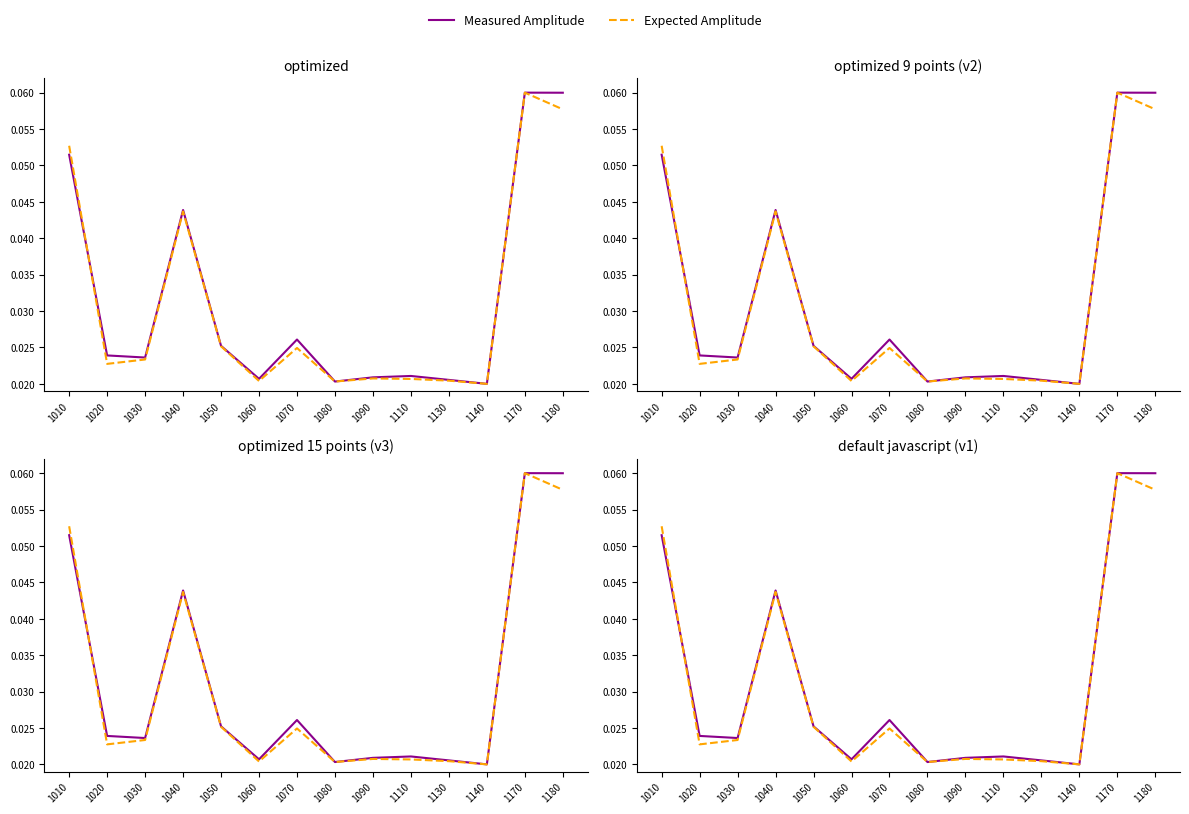

Rank the categories by Expected Amplitude value from lowest to highest.

1140, 1080, 1060, 1130, 1110, 1090, 1020, 1030, 1070, 1050, 1040, 1010, 1180, 1170